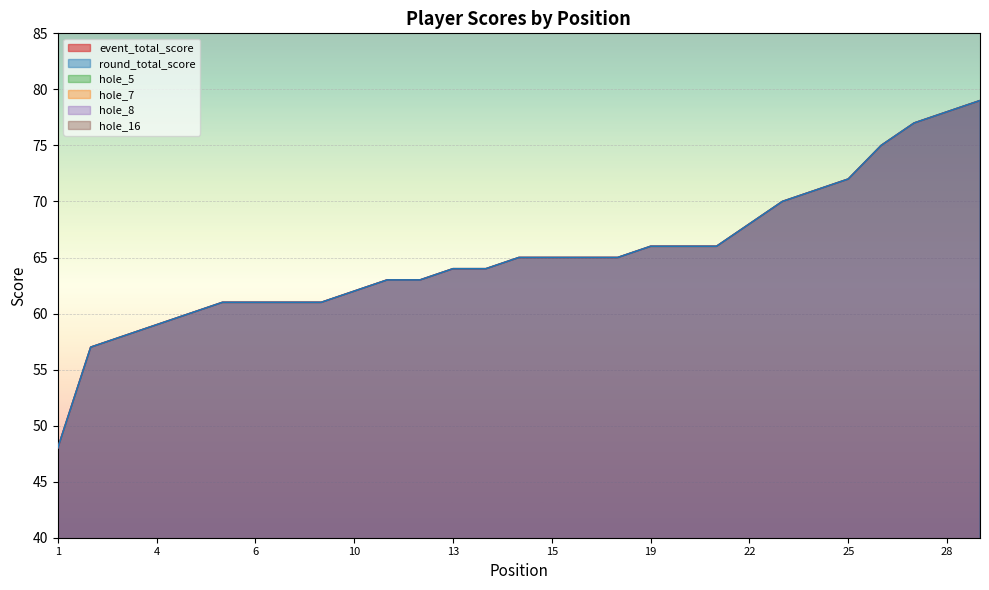

Reading left to right, list all the values displayed in this chart.

event_total_score: 48	57	58	59	60	61	61	61	61	62	63	63	64	64	65	65	65	65	66	66	66	68	70	71	72	75	77	78	79
round_total_score: 48	57	58	59	60	61	61	61	61	62	63	63	64	64	65	65	65	65	66	66	66	68	70	71	72	75	77	78	79
hole_5: 3	3	3	4	4	3	4	5	3	4	3	5	3	5	4	4	3	4	5	4	5	5	5	5	3	5	6	5	7
hole_7: 3	3	4	4	5	3	3	3	4	3	3	4	5	5	5	4	4	4	5	5	4	5	4	4	4	8	5	6	6
hole_8: 2	3	3	3	3	4	4	3	4	3	4	4	3	4	4	4	5	6	3	4	4	4	4	4	5	4	5	4	4
hole_16: 5	4	4	4	3	4	4	5	5	3	5	4	5	5	5	5	5	5	4	5	5	5	4	6	5	6	6	7	6